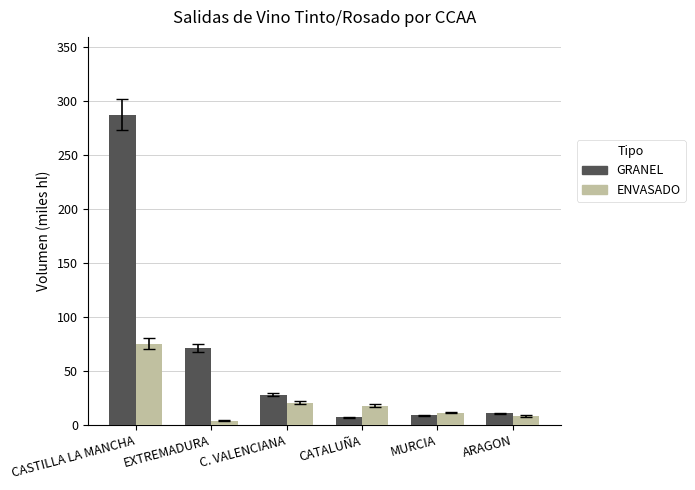

What is the sum of all ENVASADO values?

137.1